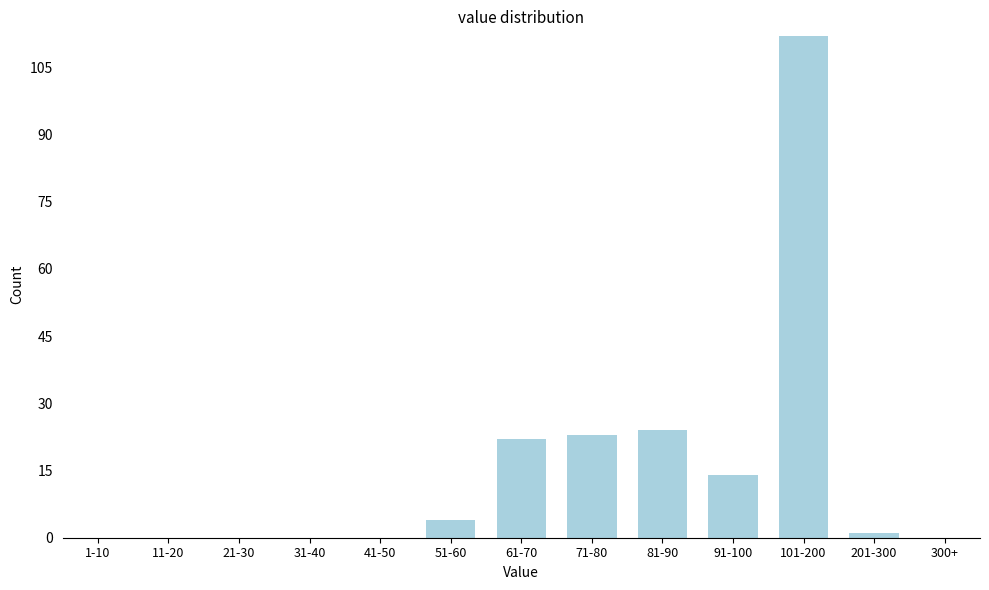

Reading left to right, what are all the values shown in this chart?

1-10=0	11-20=0	21-30=0	31-40=0	41-50=0	51-60=4	61-70=22	71-80=23	81-90=24	91-100=14	101-200=112	201-300=1